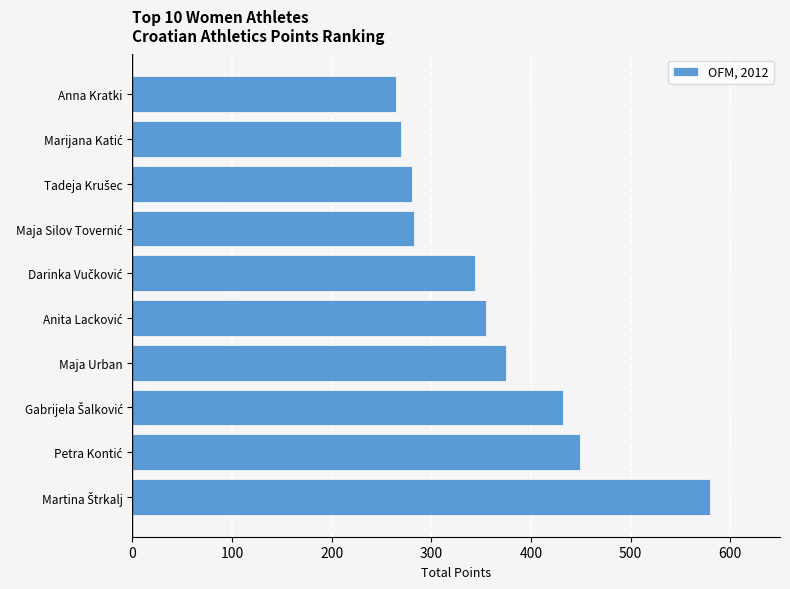

What is the average value?

363